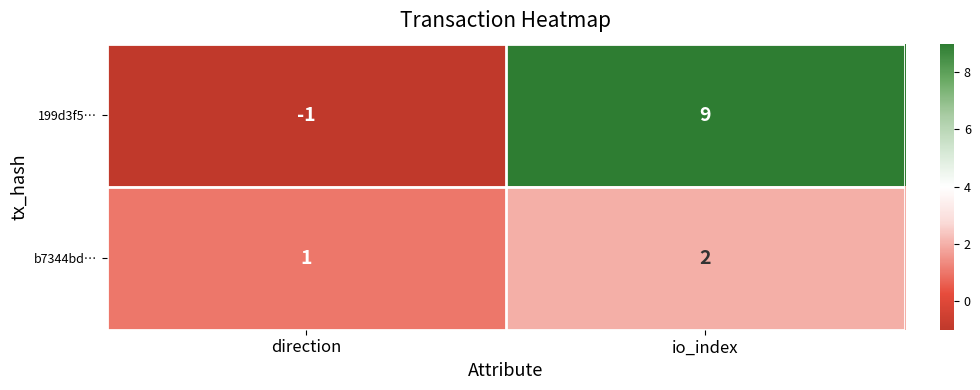

Count the number of data series in this chart.

2